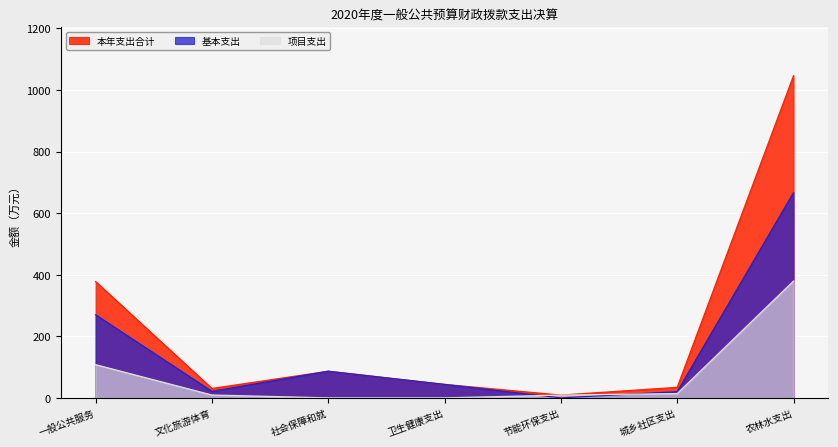

True or false: 基本支出 has more than 0 points higher than both neighbors.

True